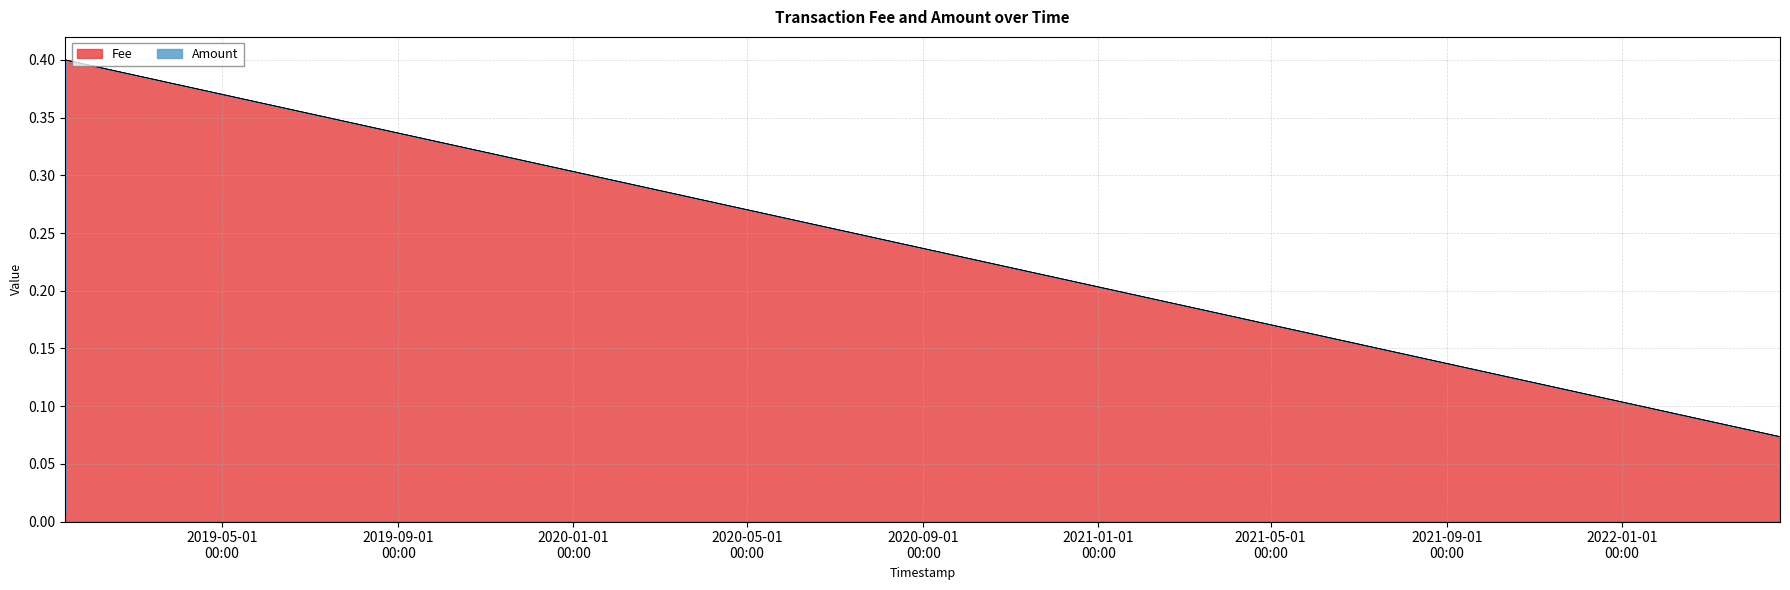

True or false: the data shows 0.4 at 2019-01-12 00:18:15.

True